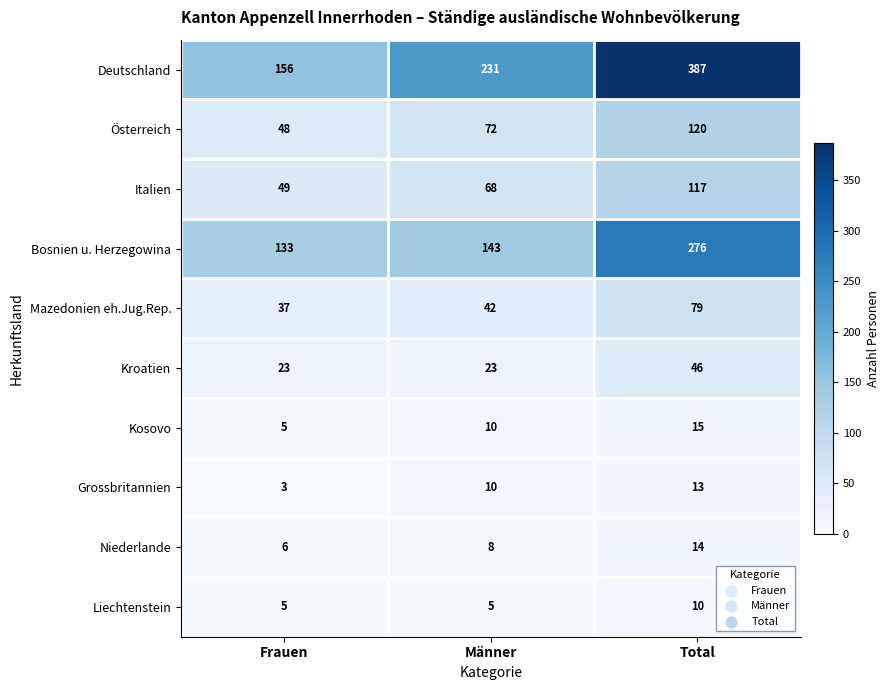

Count the number of categories in the chart.

3